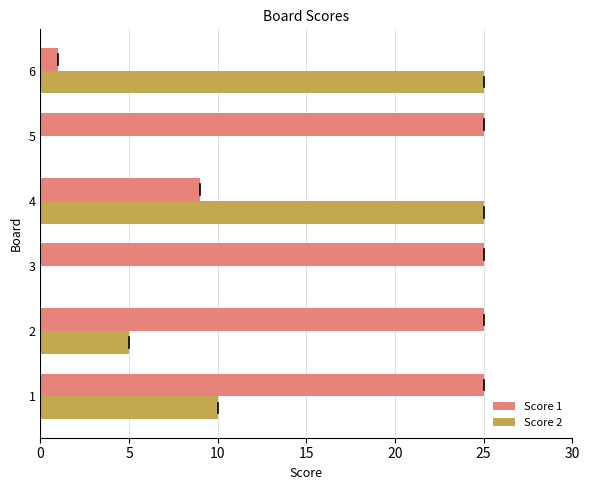

Is the value of Score 1 at 2 greater than the value of Score 2 at 2?

Yes